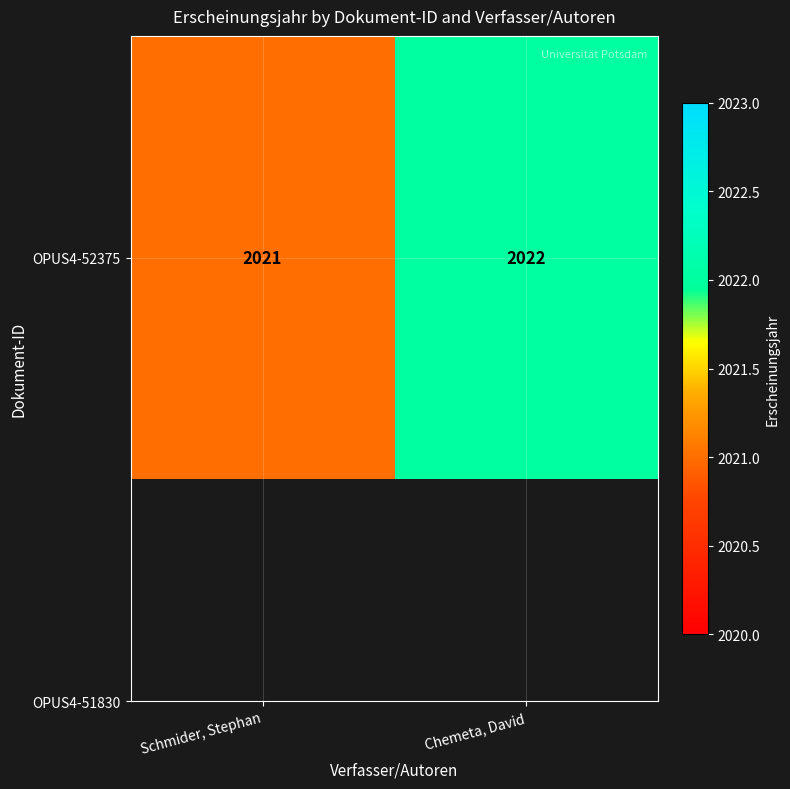

What is the difference between the values at Chemeta, David and Schmider, Stephan?

1